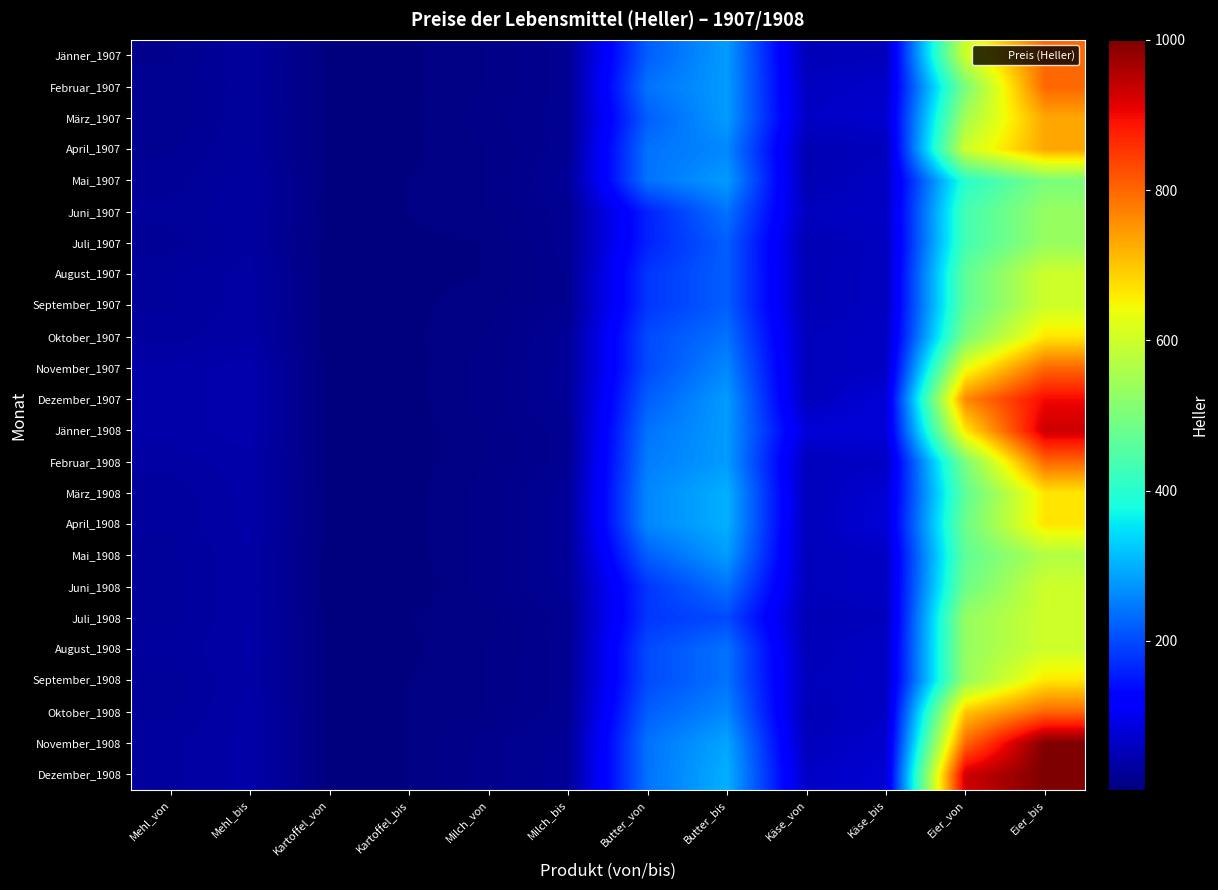

What is the difference between the highest and lowest values at Eier_bis?

500